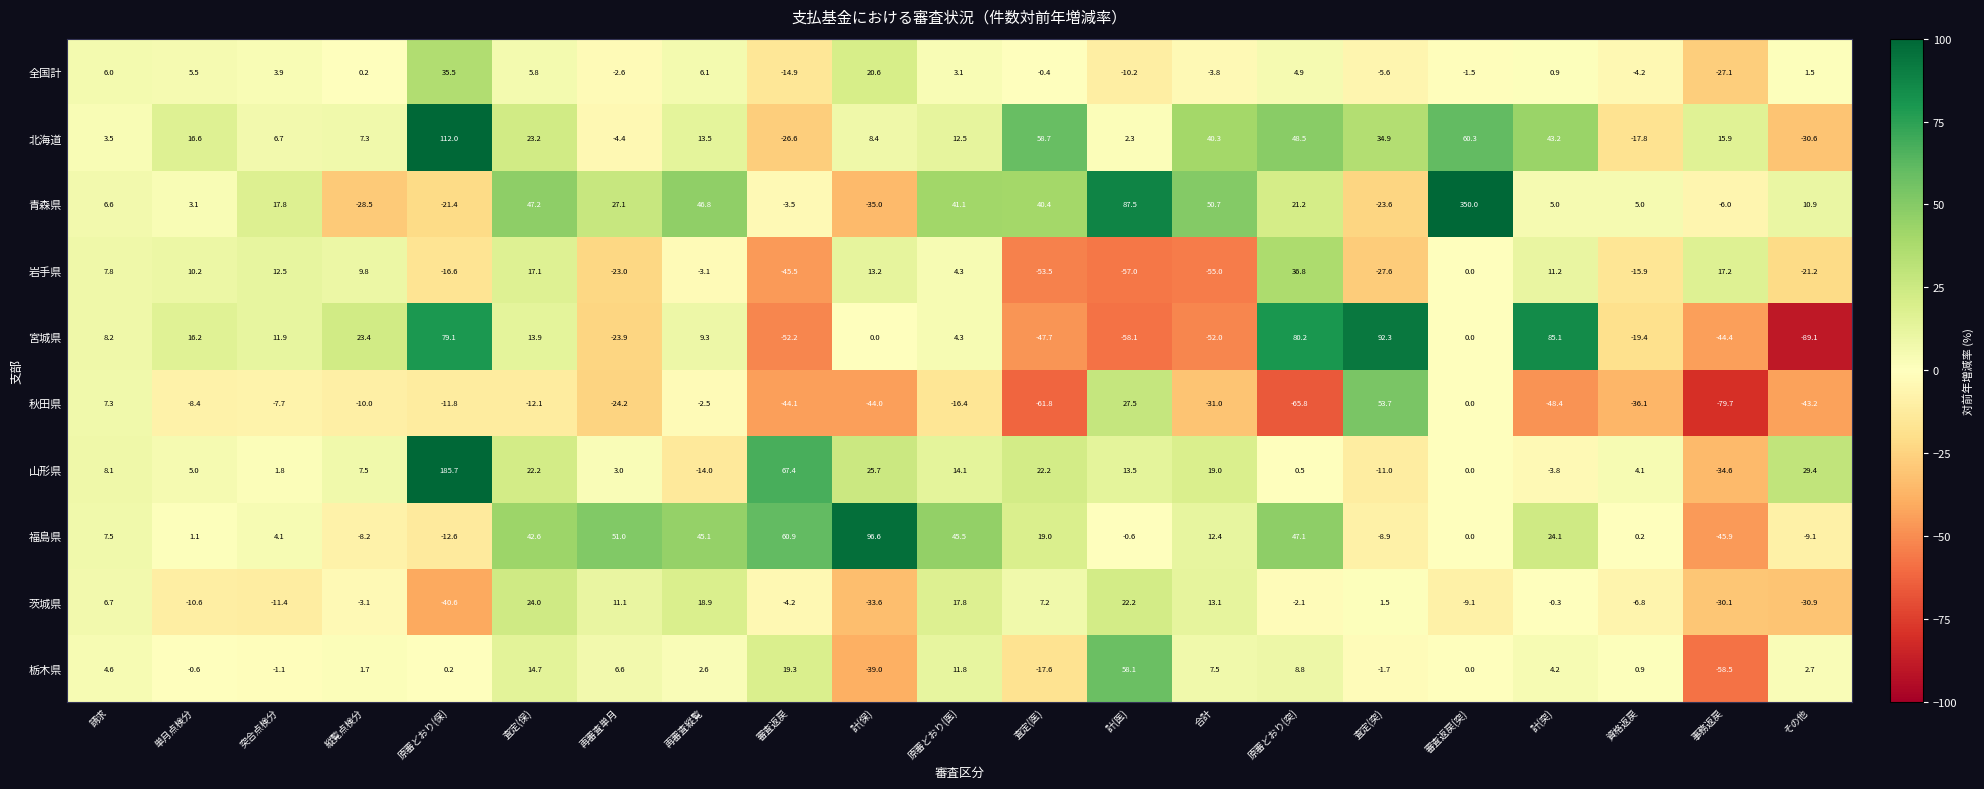

Which category has the highest value across all series?

審査返戻(突)